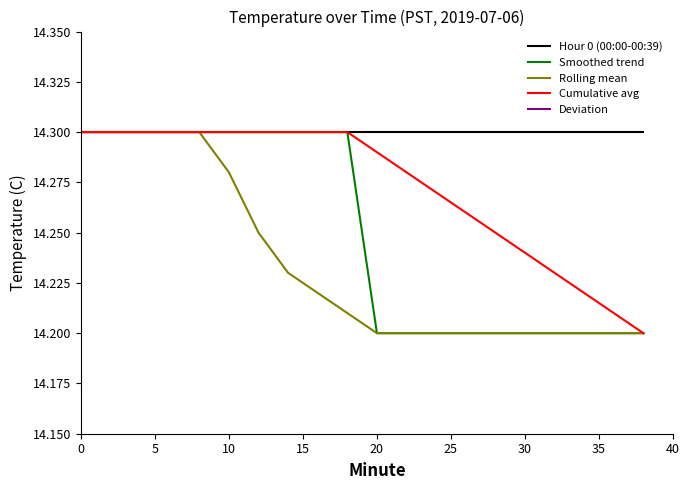

The Hour 0 (00:00-00:39) series shows 2.9 at 10. True or false?

False